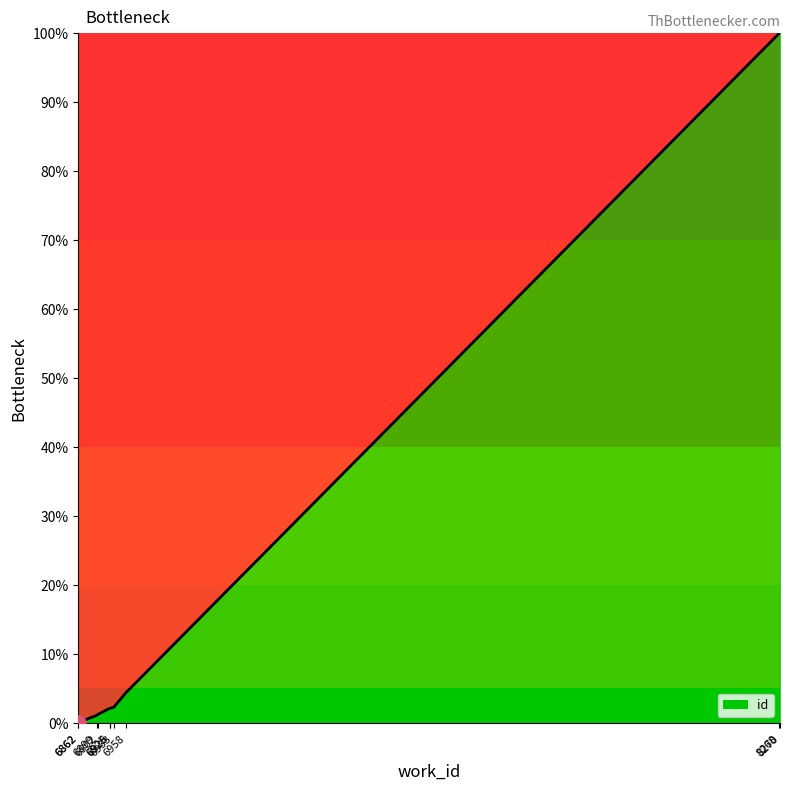

What is the ratio of the value at 6925 to the value at 6933?

0.9